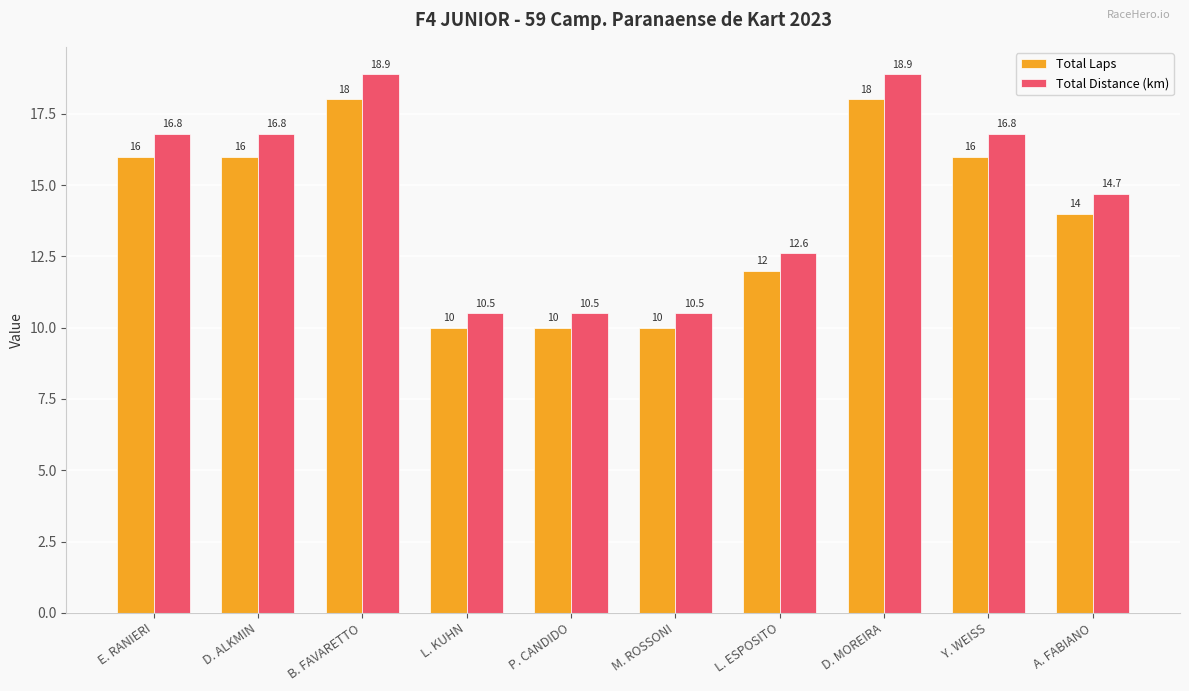

Which series has the largest range (max minus min)?

Total Distance (km)